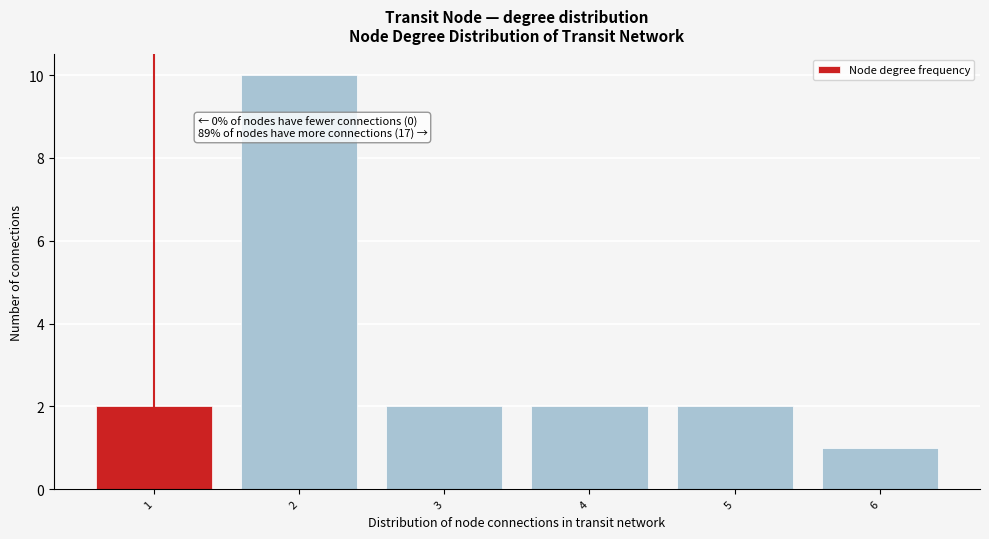

Over which range of the x-axis is the bar tallest?

1.5 to 2.5